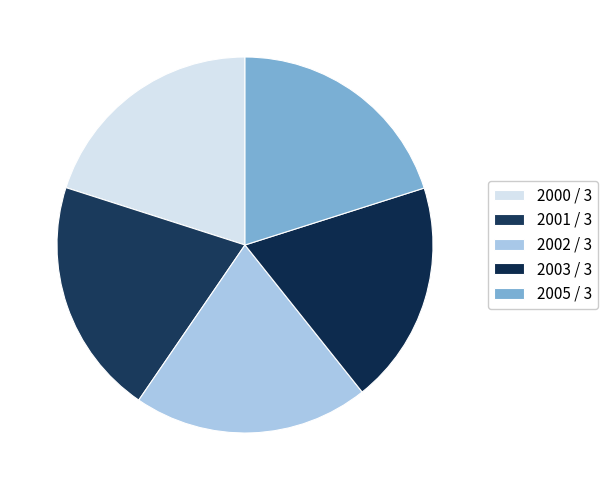

Is 2002 / 3 the majority of the pie?

No